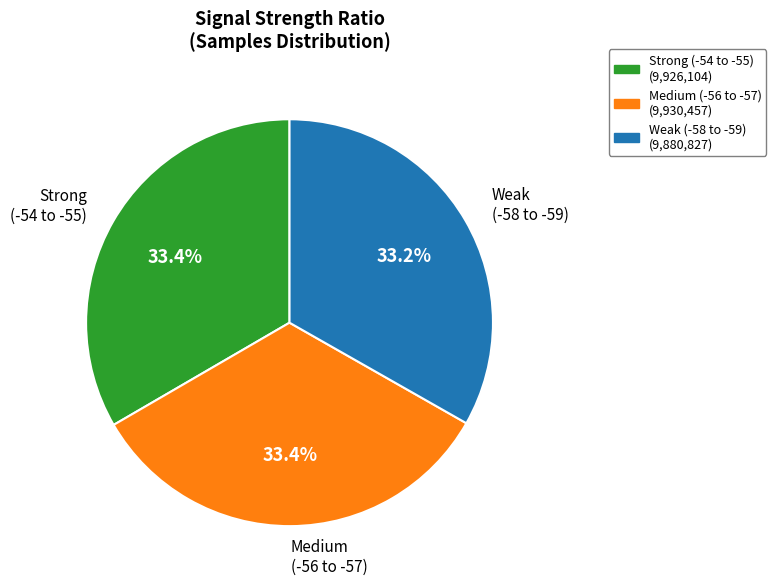

Is there a majority slice in this chart?

No